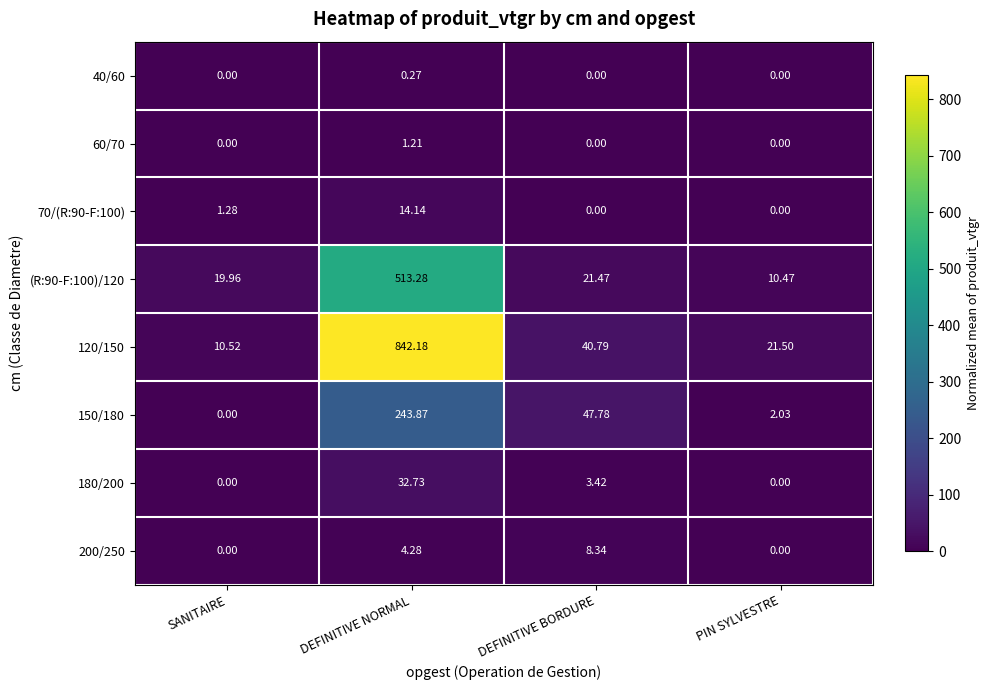

At which label is (R:90-F:100)/120 closest to 261?

DEFINITIVE BORDURE